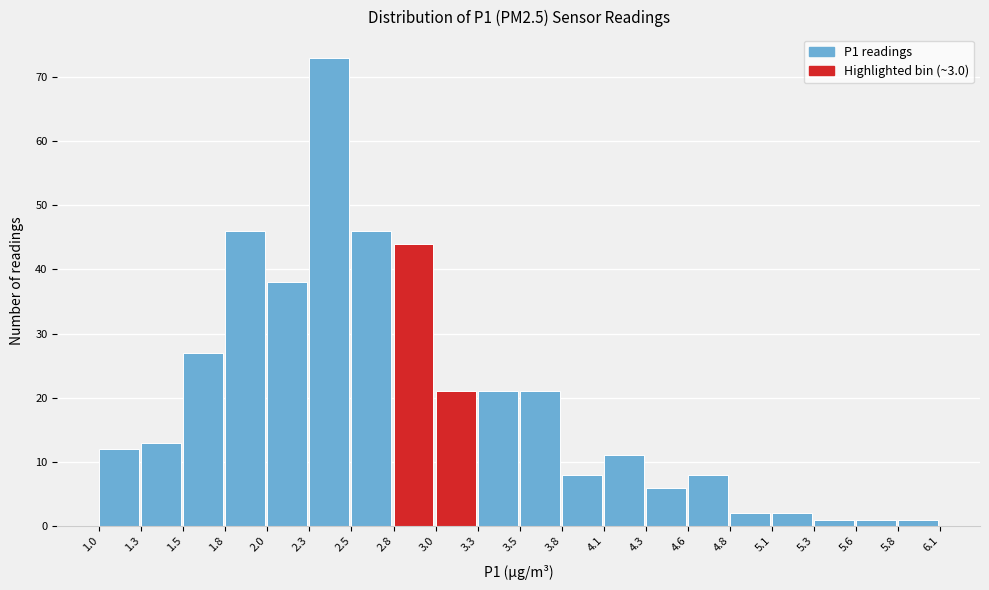

Reading left to right, list every bar in this chart as the range it spans on the x-axis followed by its height. The values are not printed on the chart, so give them approximately, as read against the axis.

1.0 to 1.3: 12
1.3 to 1.5: 13
1.5 to 1.8: 27
1.8 to 2.0: 46
2.0 to 2.3: 38
2.3 to 2.5: 73
2.5 to 2.8: 46
2.8 to 3.0: 44
3.0 to 3.3: 21
3.3 to 3.5: 21
3.5 to 3.8: 21
3.8 to 4.1: 8
4.1 to 4.3: 11
4.3 to 4.6: 6
4.6 to 4.8: 8
4.8 to 5.1: 2
5.1 to 5.3: 2
5.3 to 5.6: 1
5.6 to 5.8: 1
5.8 to 6.1: 1